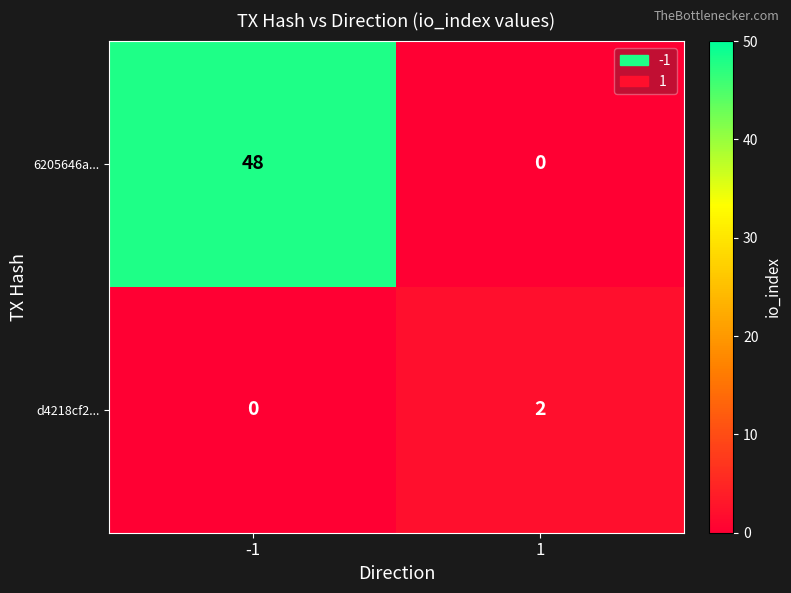

List the series in order of their overall mean, highest first.

6205646a..., d4218cf2...